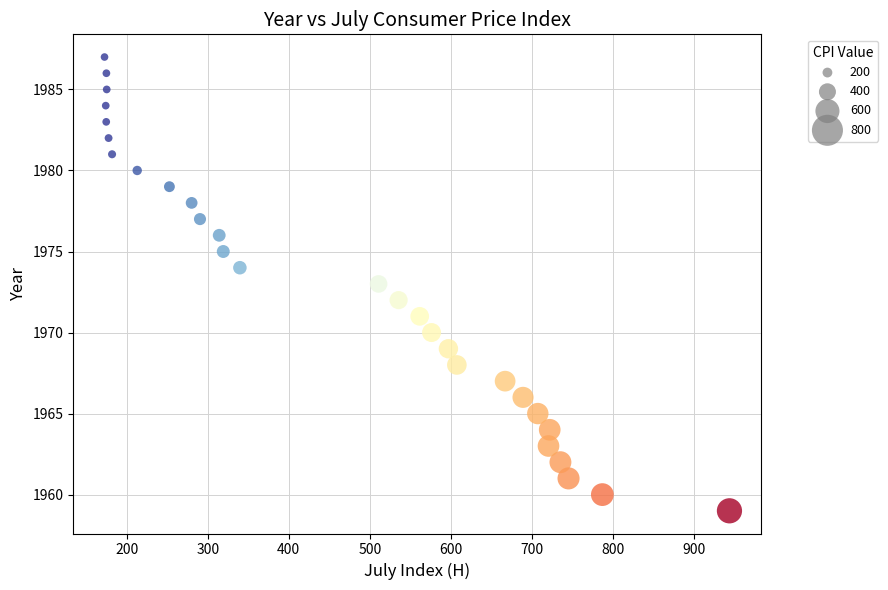

What is the range of Y values (max minus min)?

28